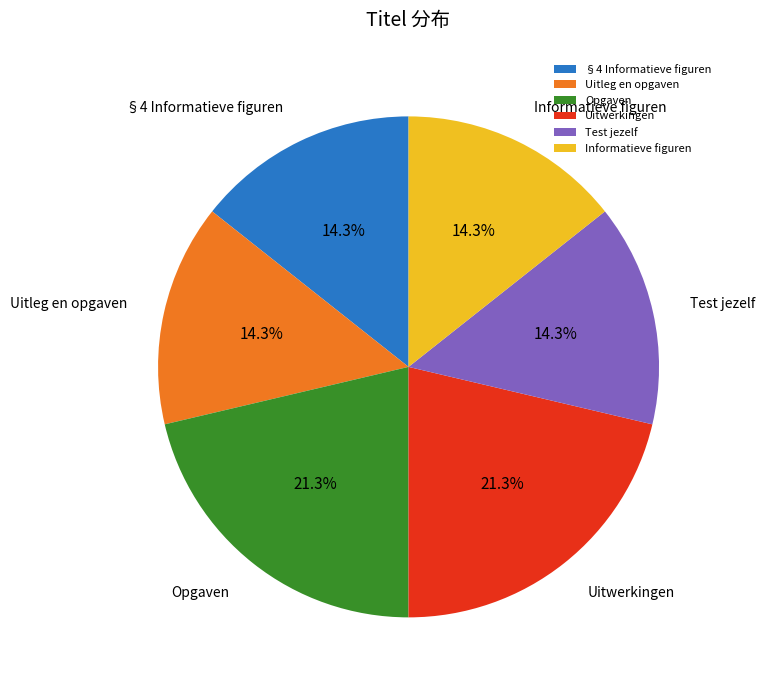

Combined, what portion of the pie is Test jezelf and Informatieve figuren?

28.7%